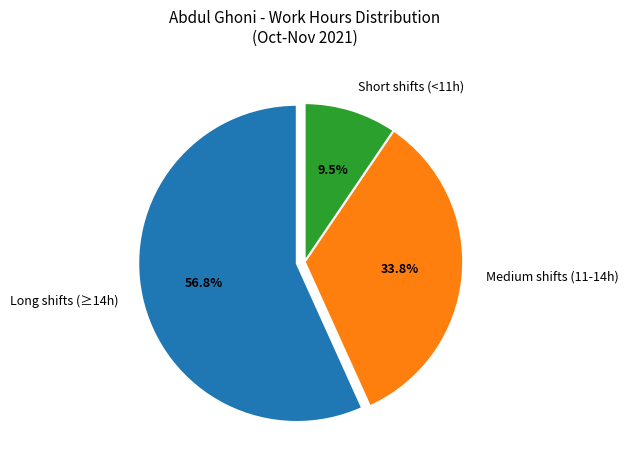

What is the ratio of the value at Medium shifts (11-14h) to the value at Short shifts (<11h)?

3.6